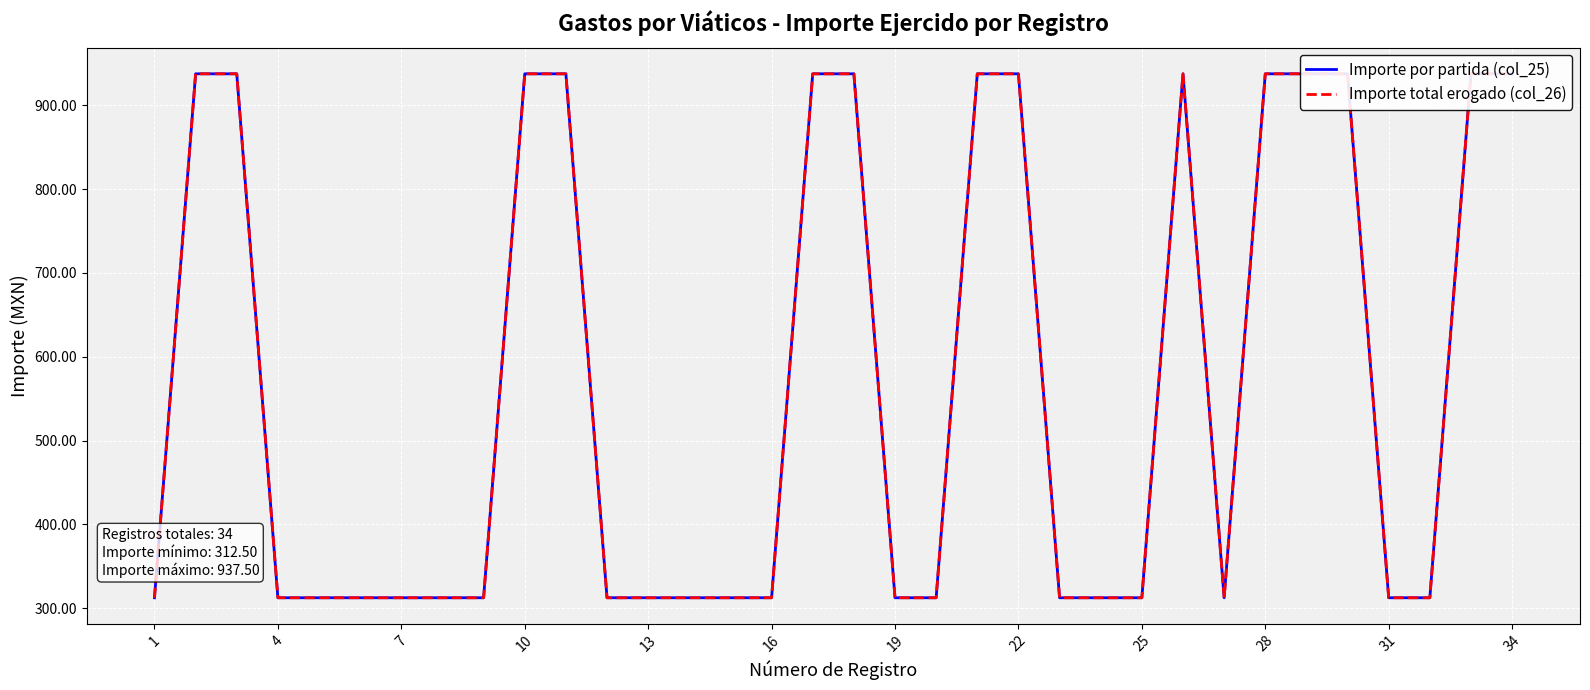

What is the sum of all Importe total erogado (col_26) values?

19375.0